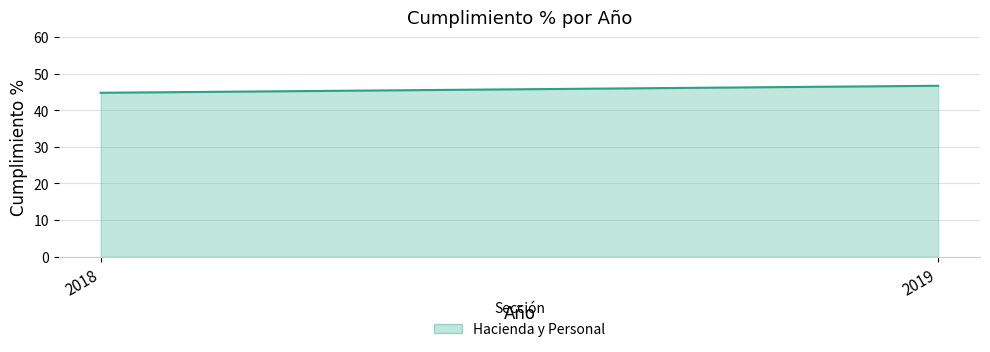

What is the change in value from 2018 to 2019?

+1.9